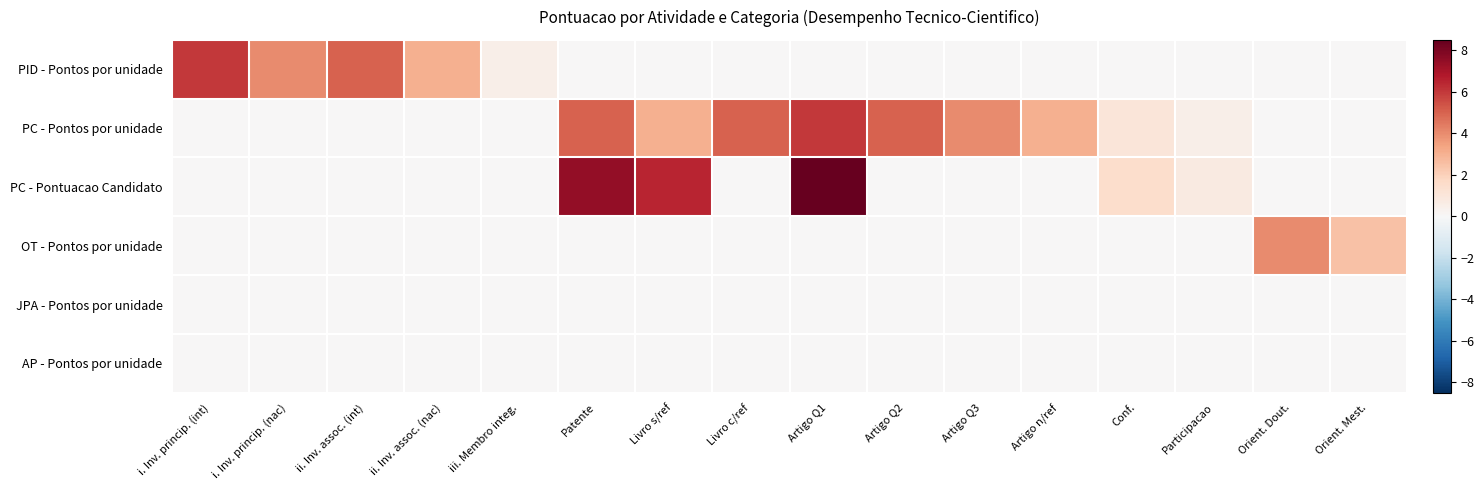

Which series has the largest range (max minus min)?

PC - Pontuacao Candidato